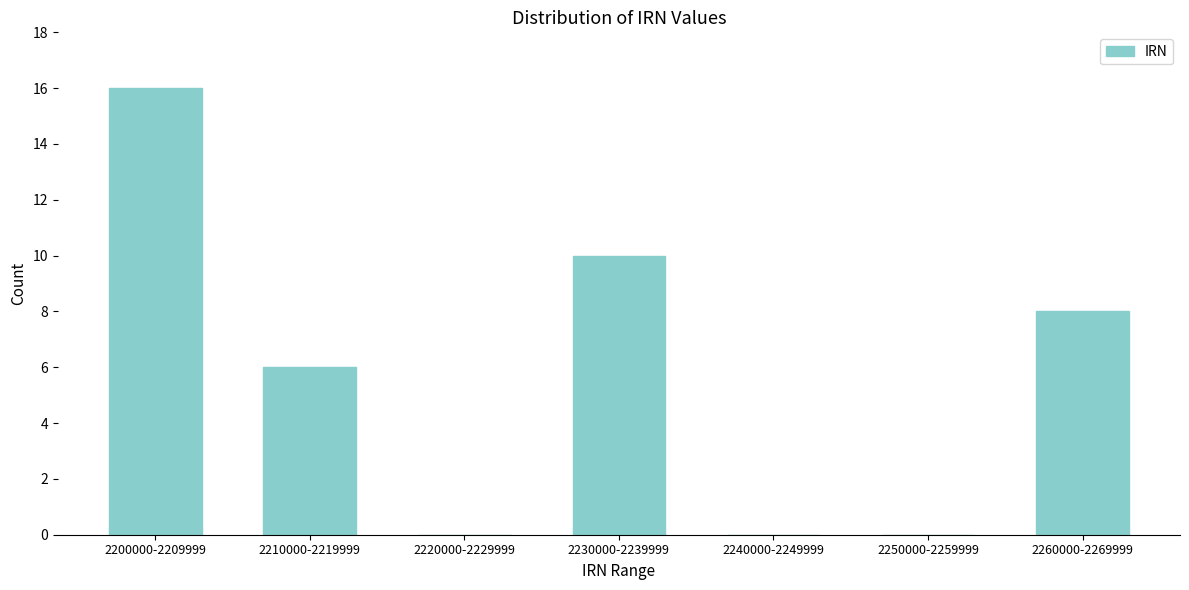

Reading left to right, extract all data points from this chart.

2200000-2209999=16	2210000-2219999=6	2220000-2229999=0	2230000-2239999=10	2240000-2249999=0	2250000-2259999=0	2260000-2269999=8